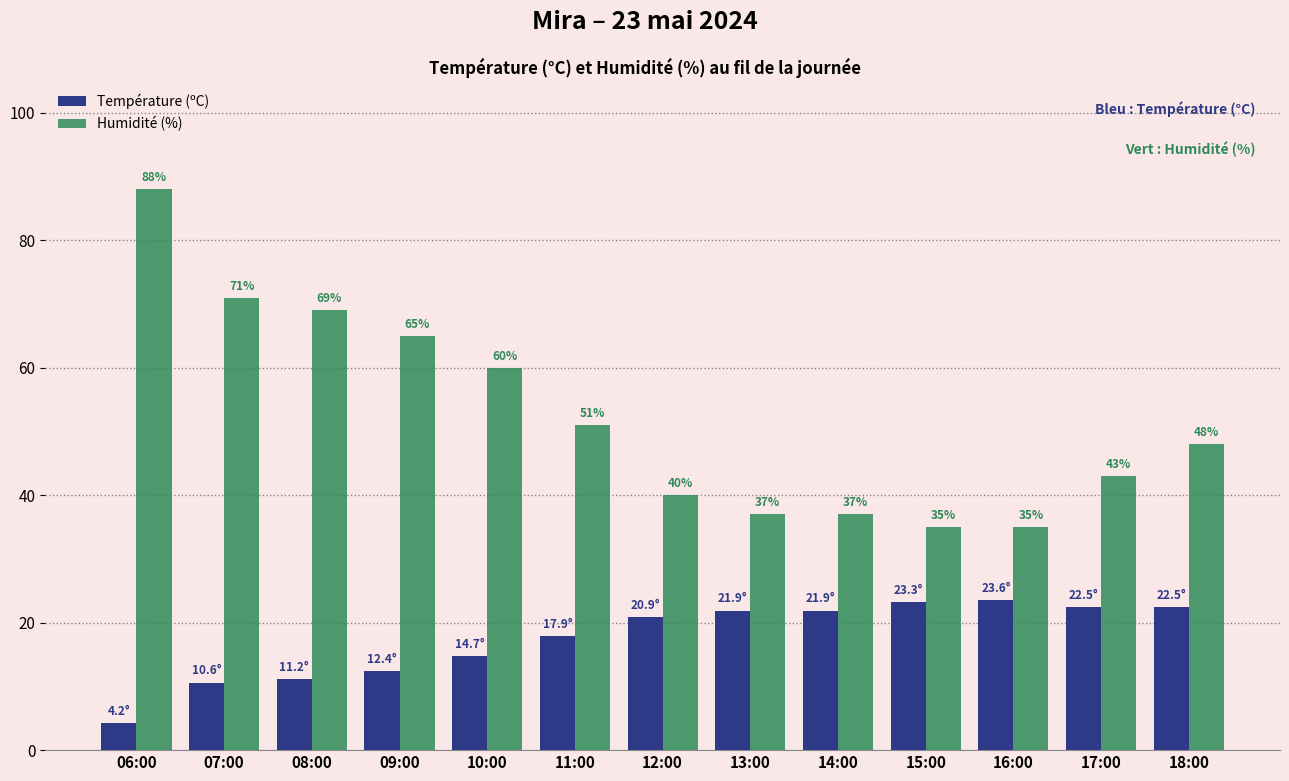

Is the value of Humidité (%) at 17:00 greater than the value of Température (ºC) at 11:00?

Yes